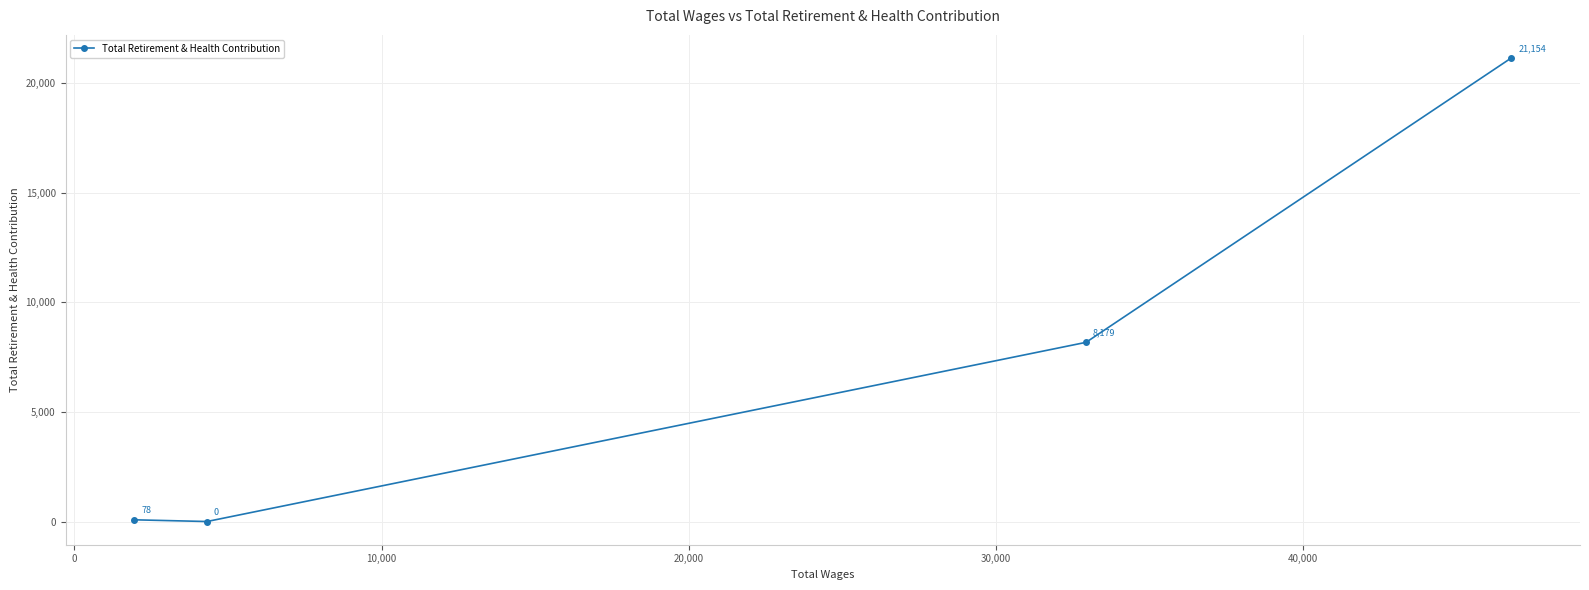

Does the chart display data point markers on the line(s)?

Yes